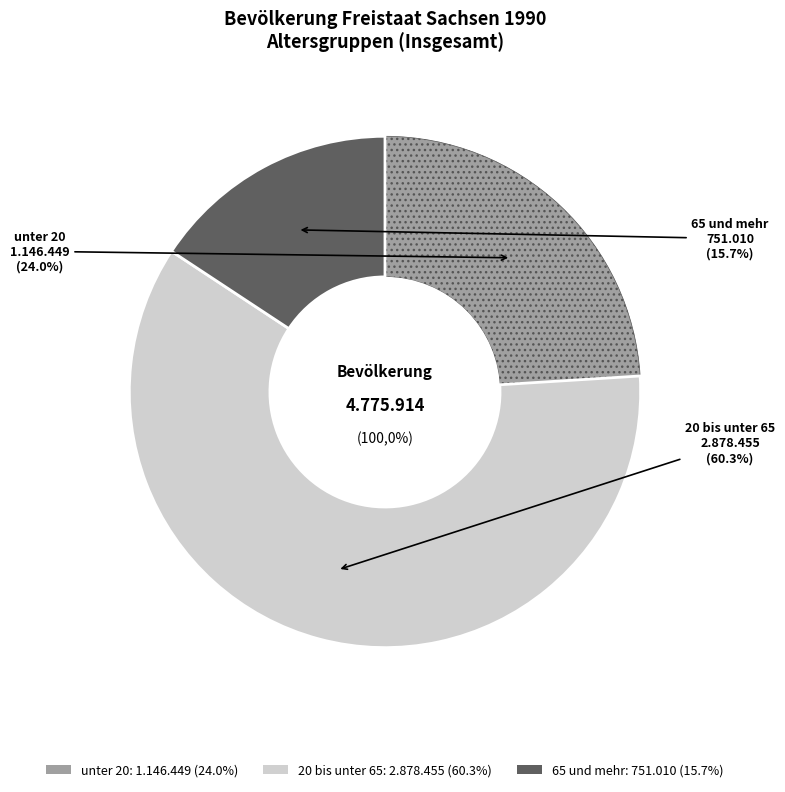

Count the number of slices in the pie.

3